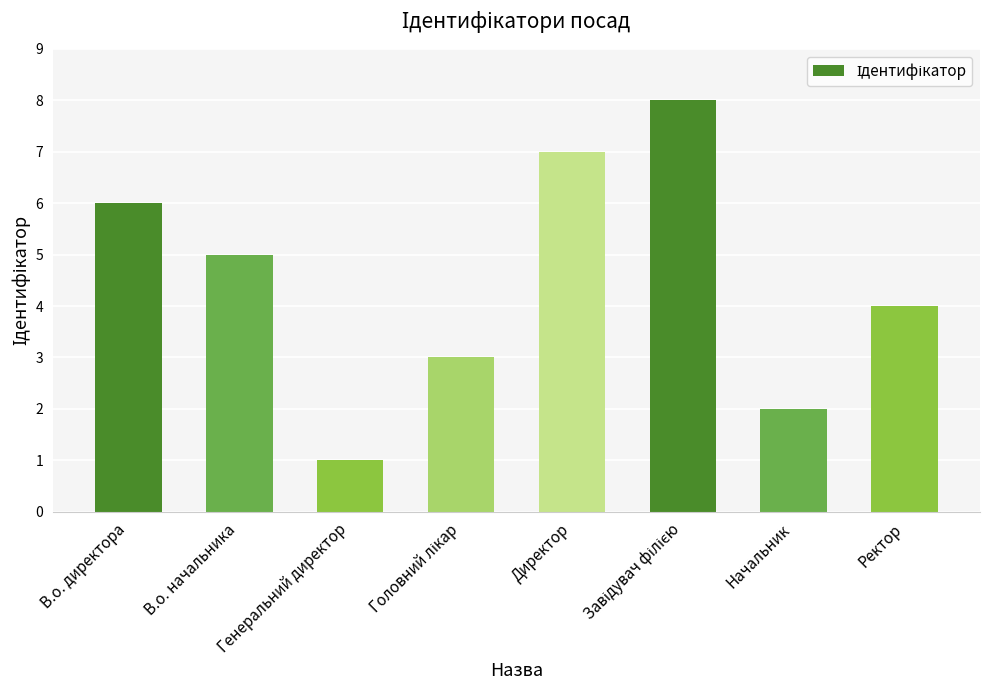

Does the chart contain stacked bars?

No